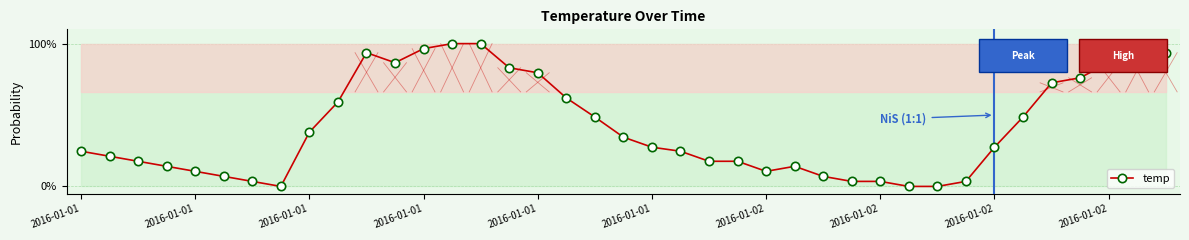

Does the chart display data point markers on the line(s)?

Yes